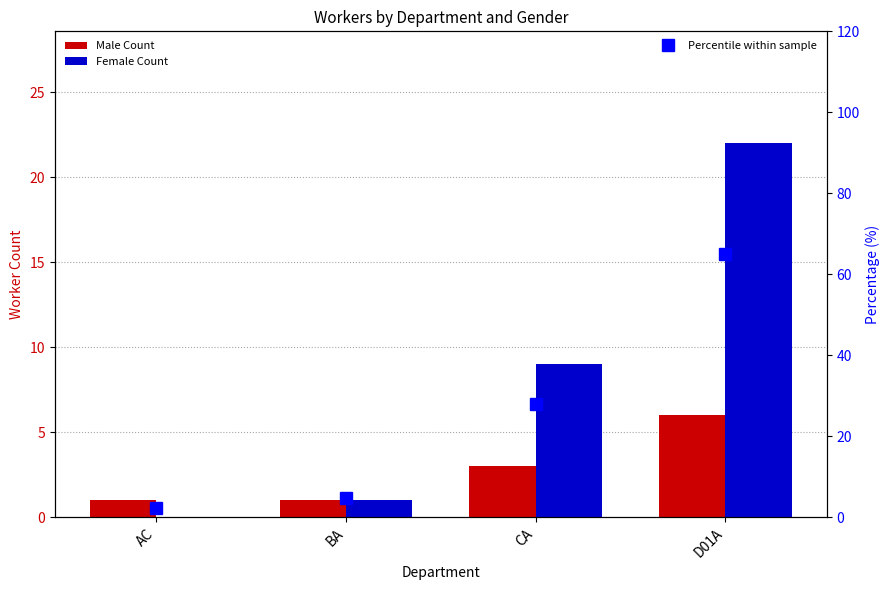

What is the difference between the second highest and second lowest values in the Male Count series?

2.0